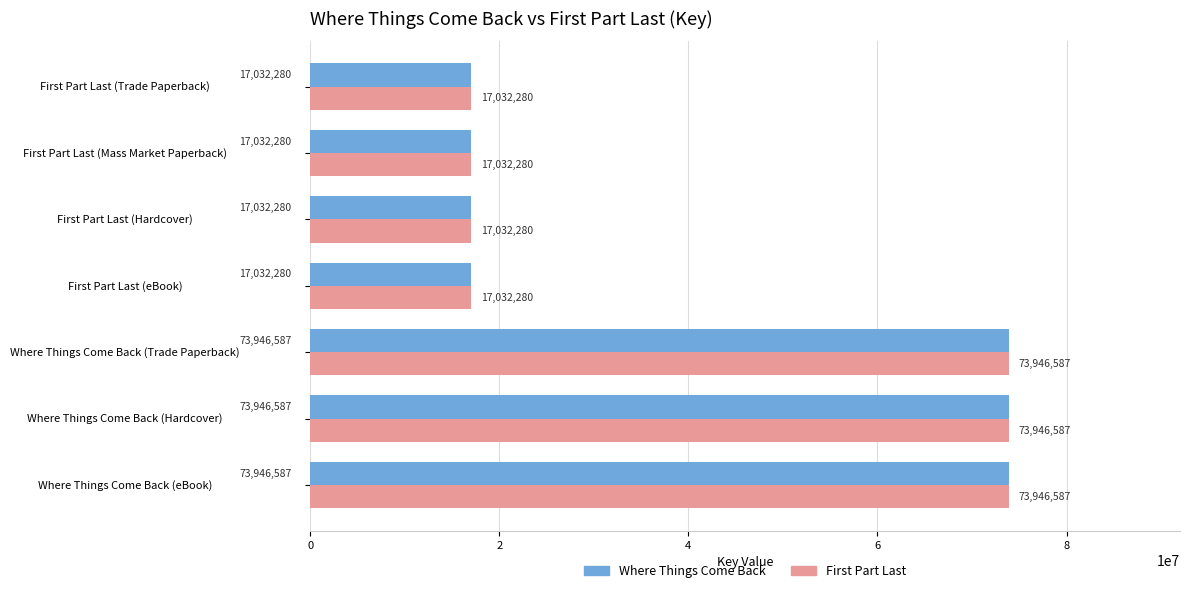

True or false: First Part Last has a value of 11665395 at First Part Last (Mass Market Paperback).

False